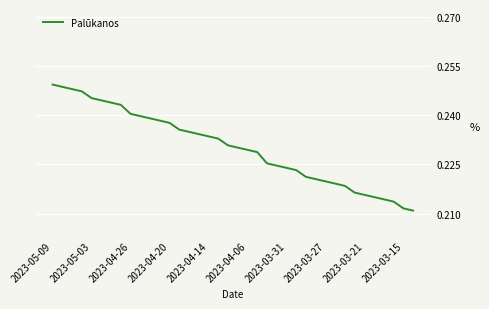

Does the chart display data point markers on the line(s)?

No